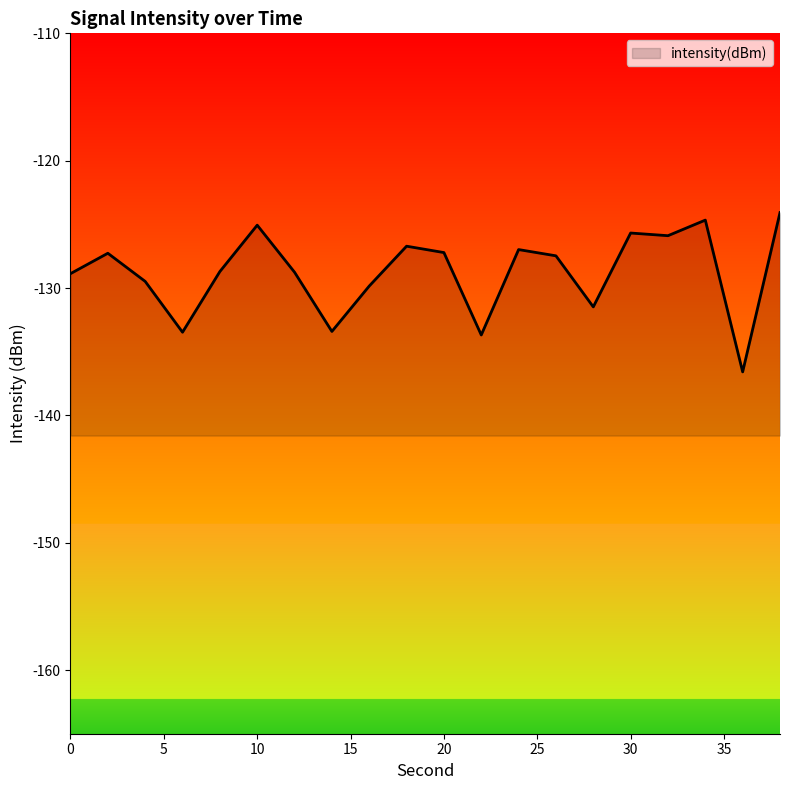

Read the value at 24.

-127.0